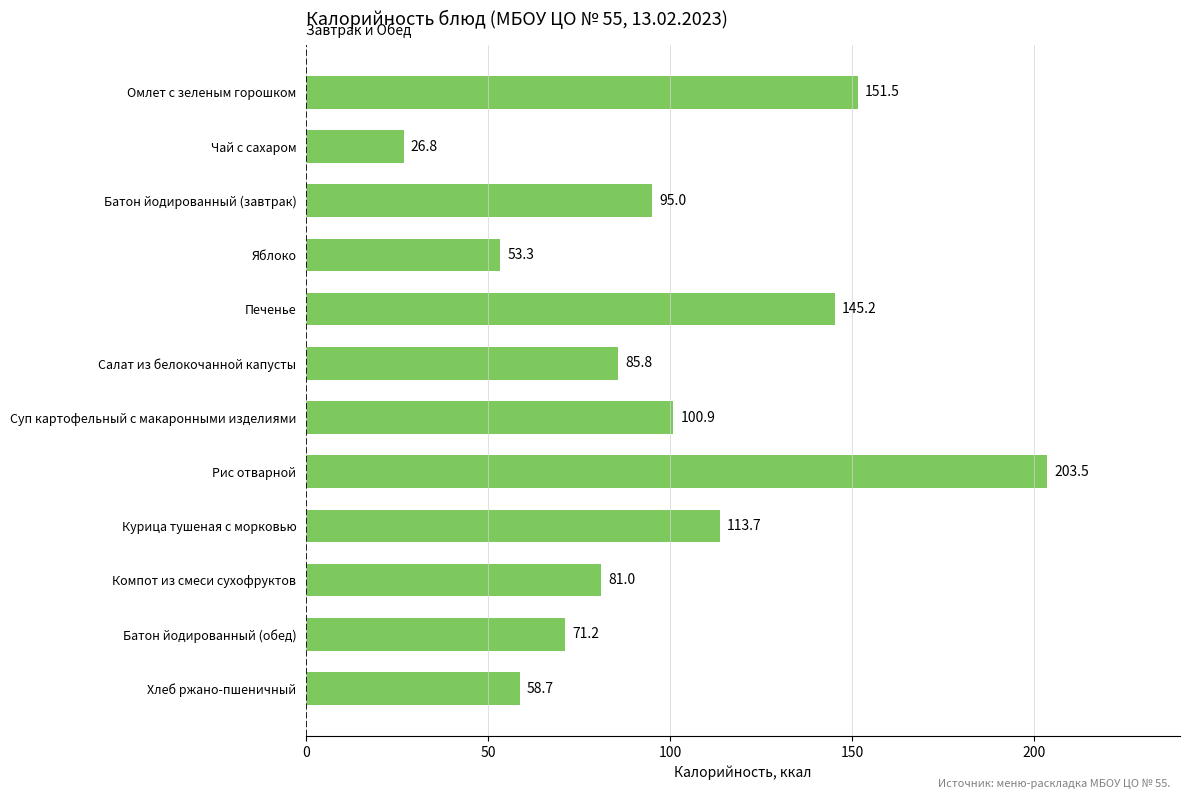

What is the label of the 8th bar from the bottom?

Печенье